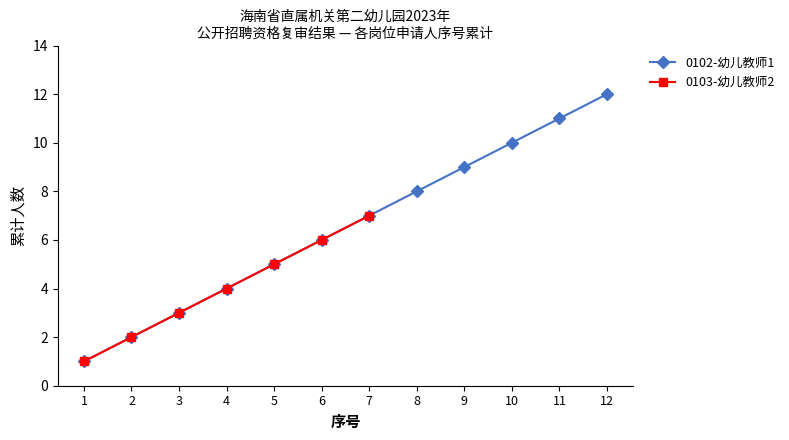

What is the difference between the second highest and second lowest values?

9